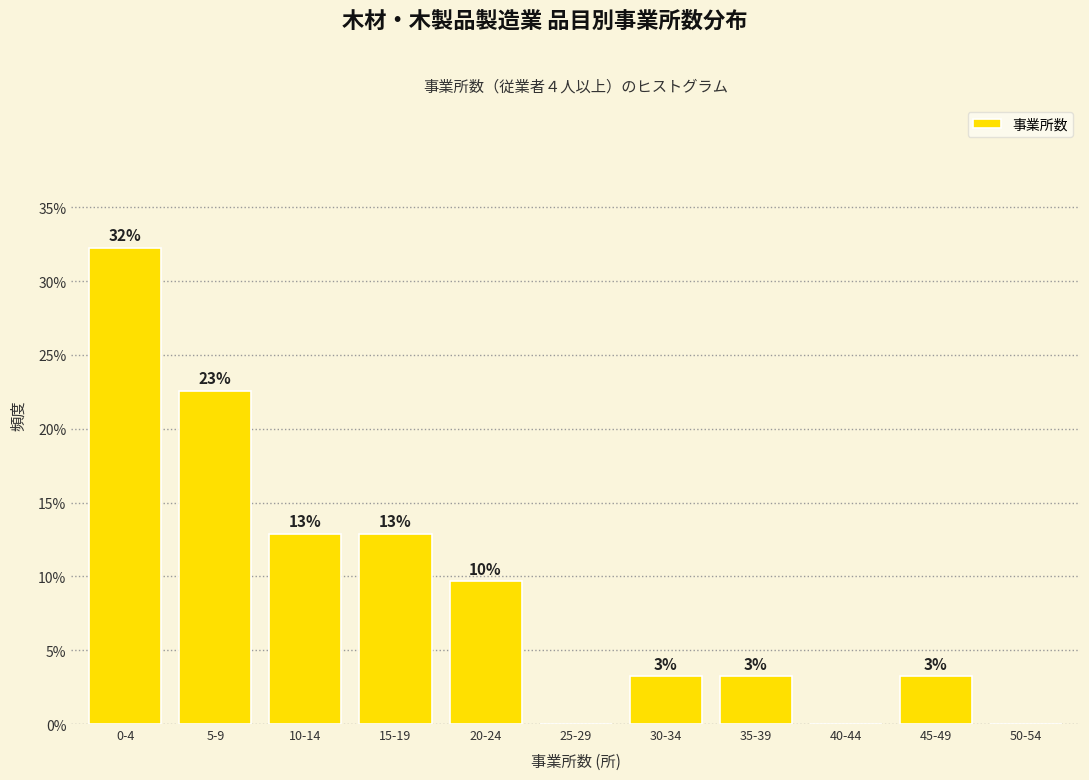

Are the bars horizontal?

No